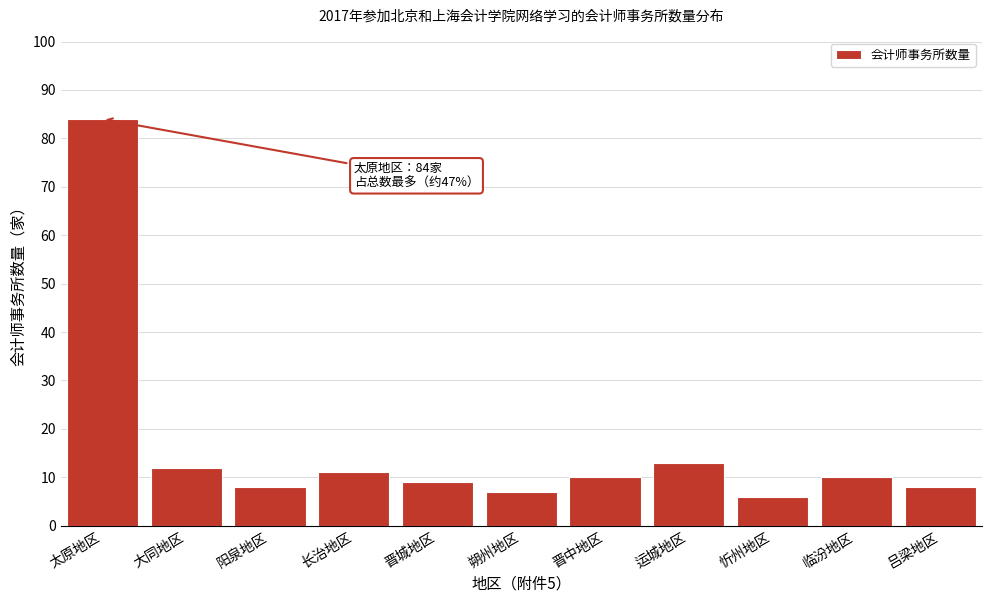

Reading left to right, extract all data points from this chart.

太原地区=84	大同地区=12	阳泉地区=8	长治地区=11	晋城地区=9	朔州地区=7	晋中地区=10	运城地区=13	忻州地区=6	临汾地区=10	吕梁地区=8